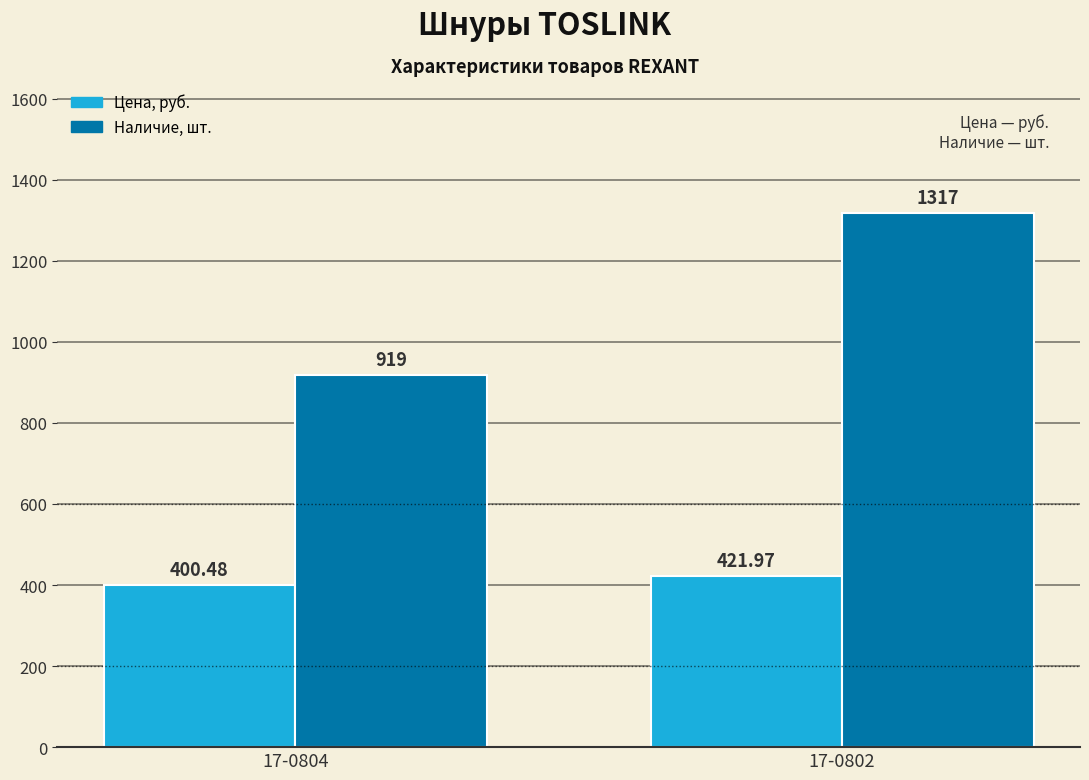

Count the number of data series in this chart.

2